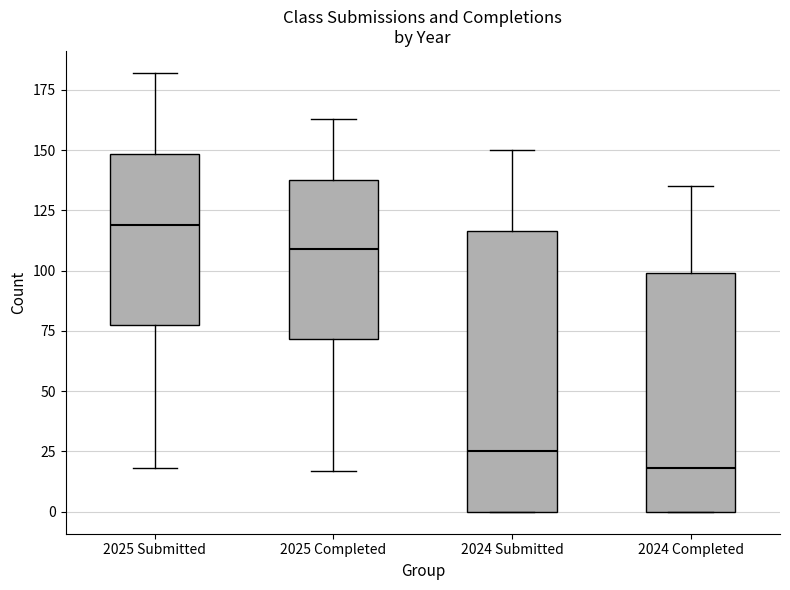

Comparing the boxes themselves (not the whiskers), which one is the tallest?

2024 Submitted